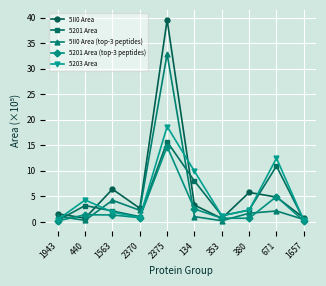

What is the label of the 2nd point from the right?

671